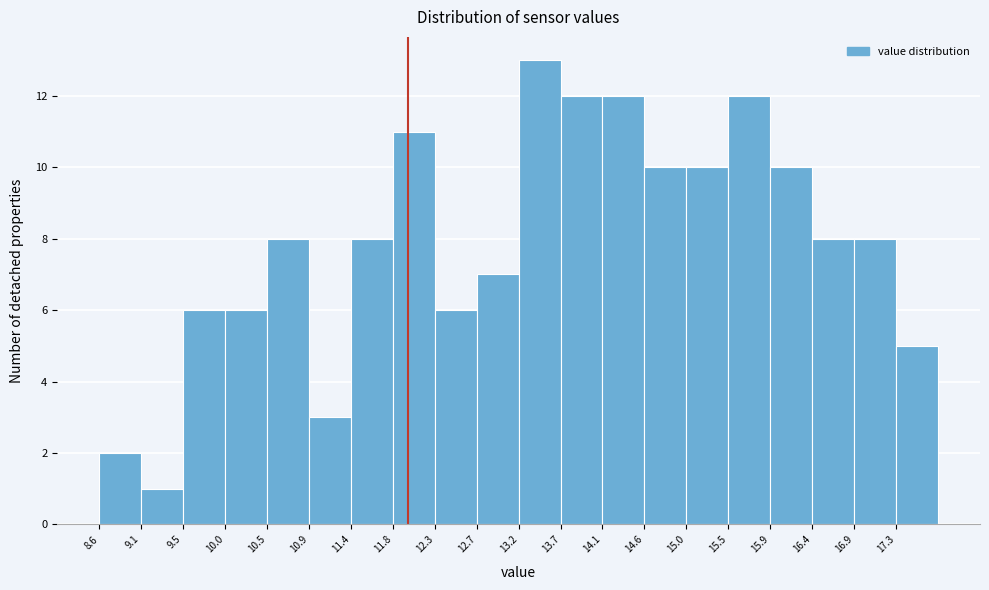

Over which range of the x-axis is the bar tallest?

13.20 to 13.65